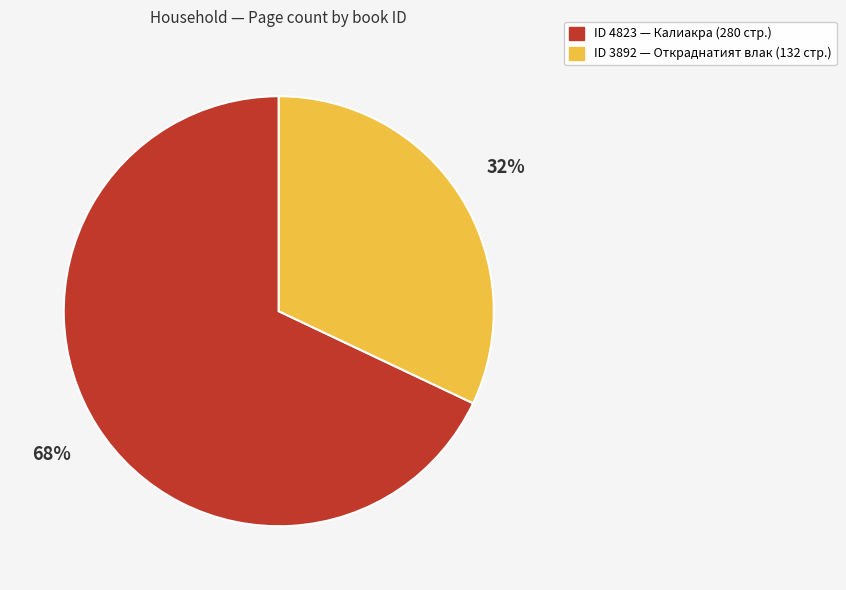

To the nearest percent, what is the difference between the largest and smallest slice percentages?

36%